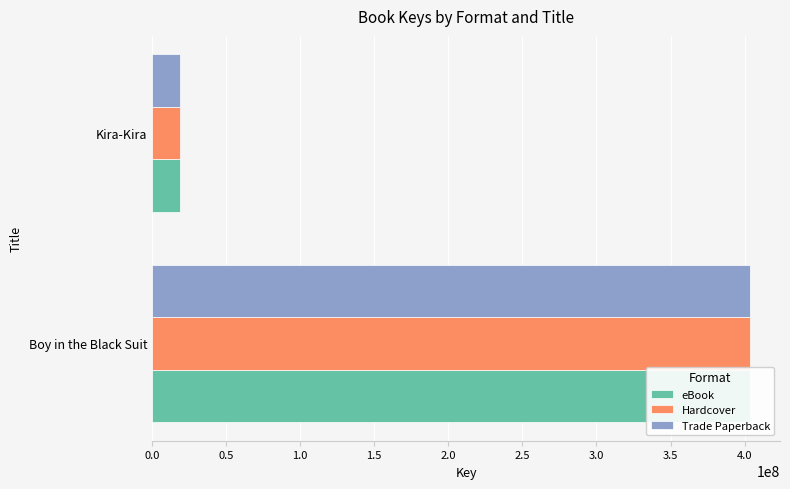

Reading right to left, extract all data points from this chart.

eBook: 19010668	403687606
Hardcover: 19010668	403687606
Trade Paperback: 19010668	403687606